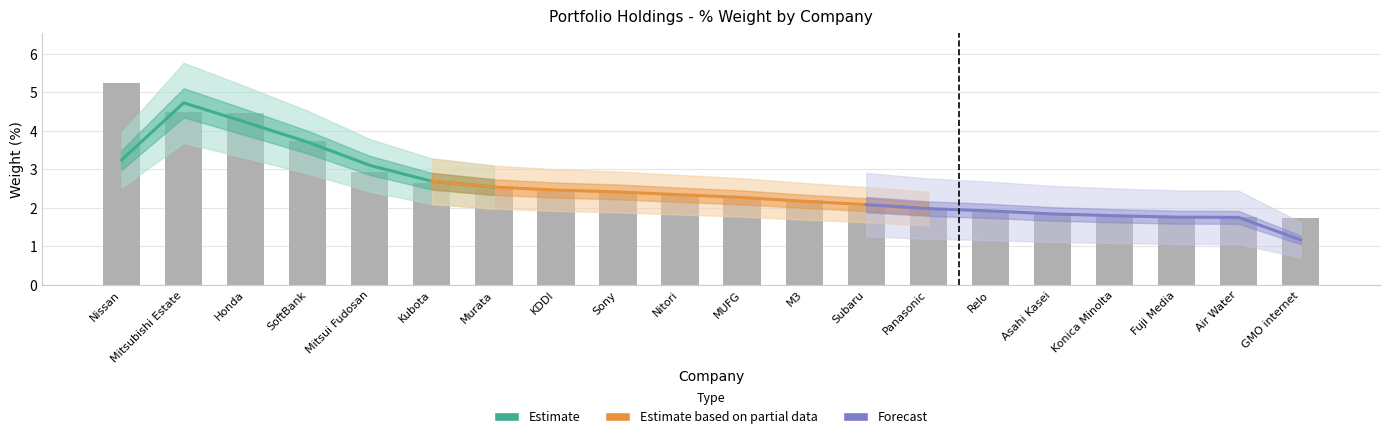

Reading left to right, extract all data points from this chart.

5.2	4.5	4.5	3.7	2.9	2.6	2.5	2.5	2.4	2.3	2.3	2.2	2.0	2.0	1.9	1.9	1.8	1.8	1.7	1.7